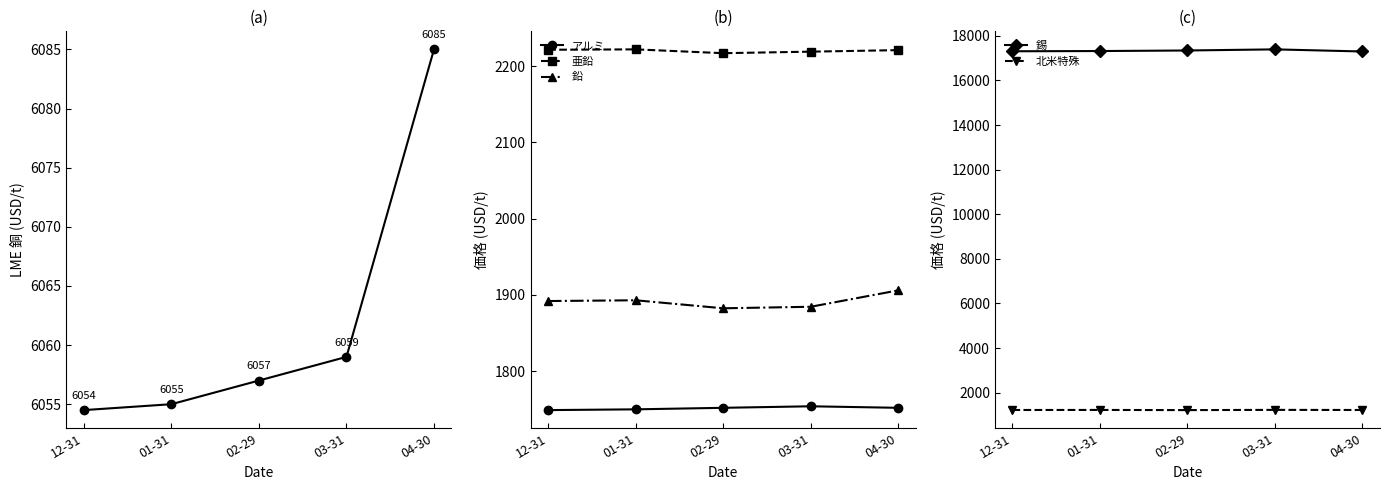

Where is 北米特殊 nearest to the value 1220?

12-31